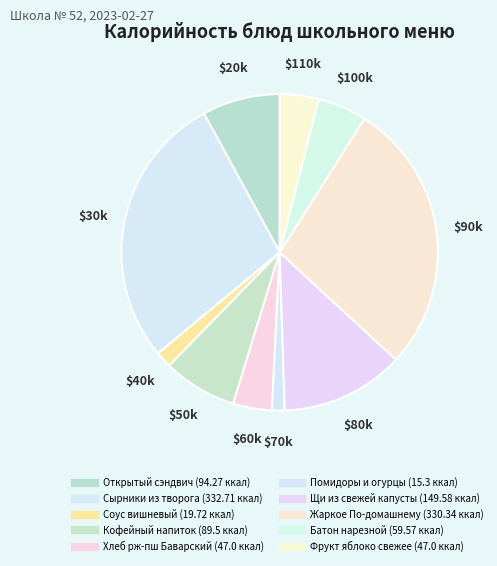

What is the change in value from Щи из свежей капусты to Фрукт яблоко свежее?

-102.6